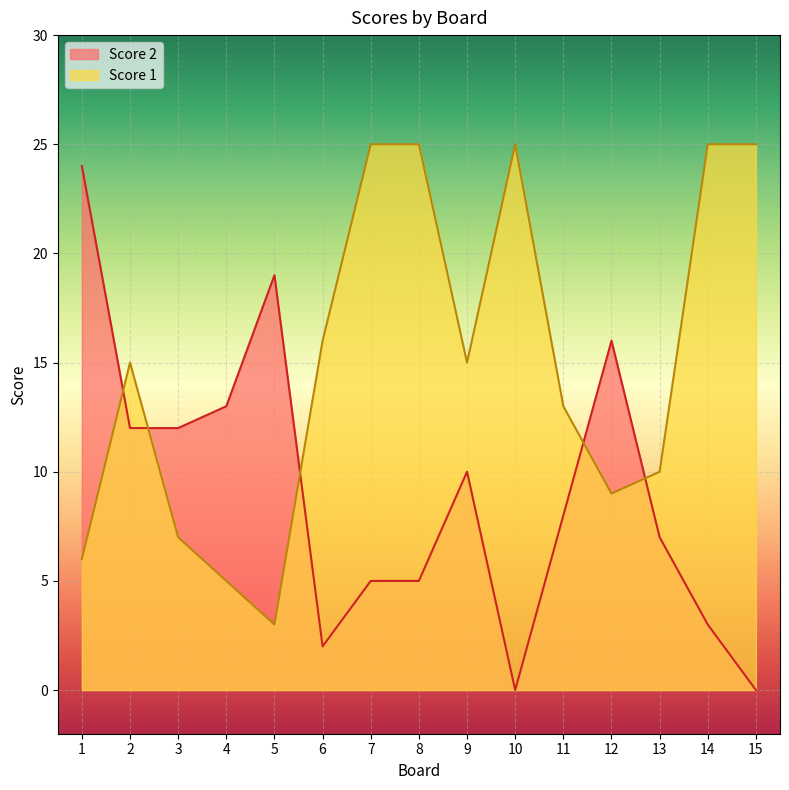

What is the total value across all series at 1?

30